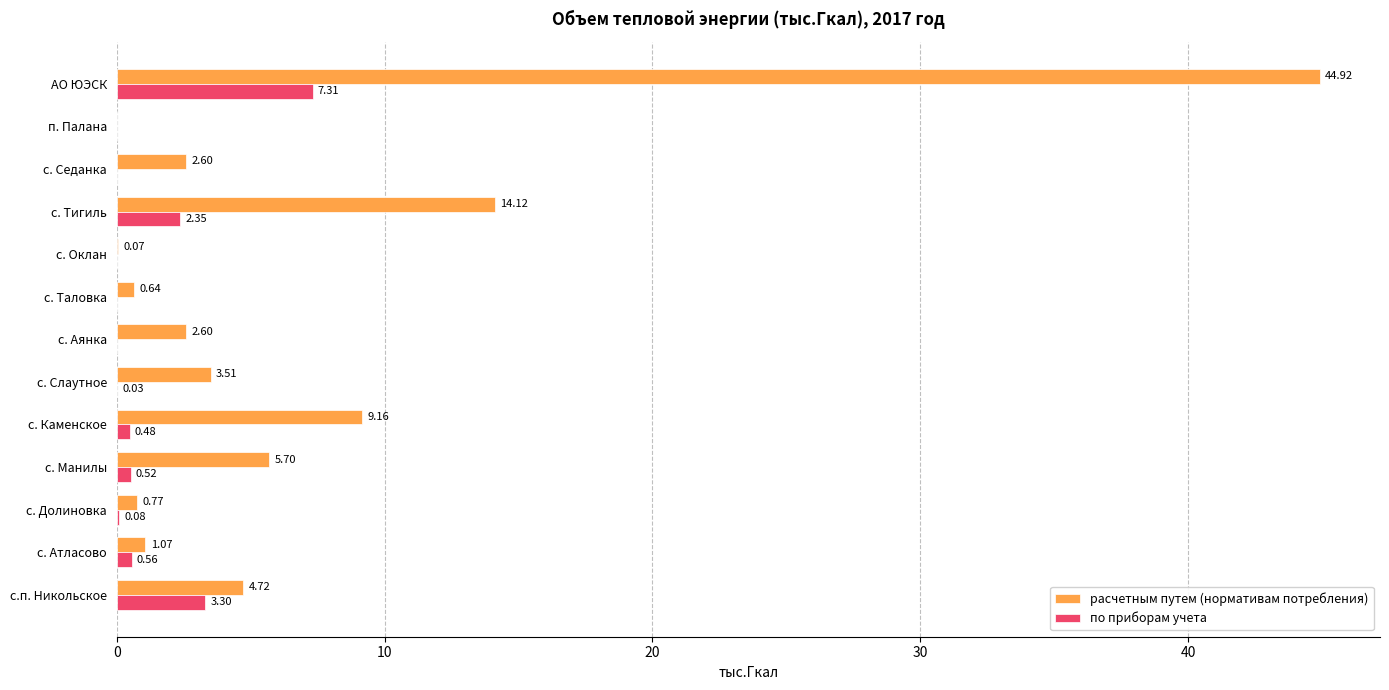

What is the sum of the по приборам учета values at АО ЮЭСК and с. Аянка?

7.3